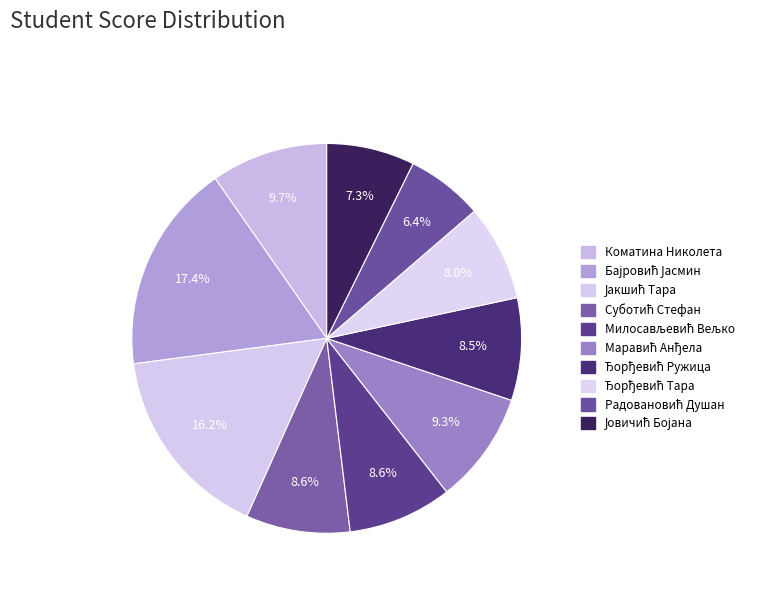

What percentage is the Коматина Николета slice, to the nearest percent?

10%